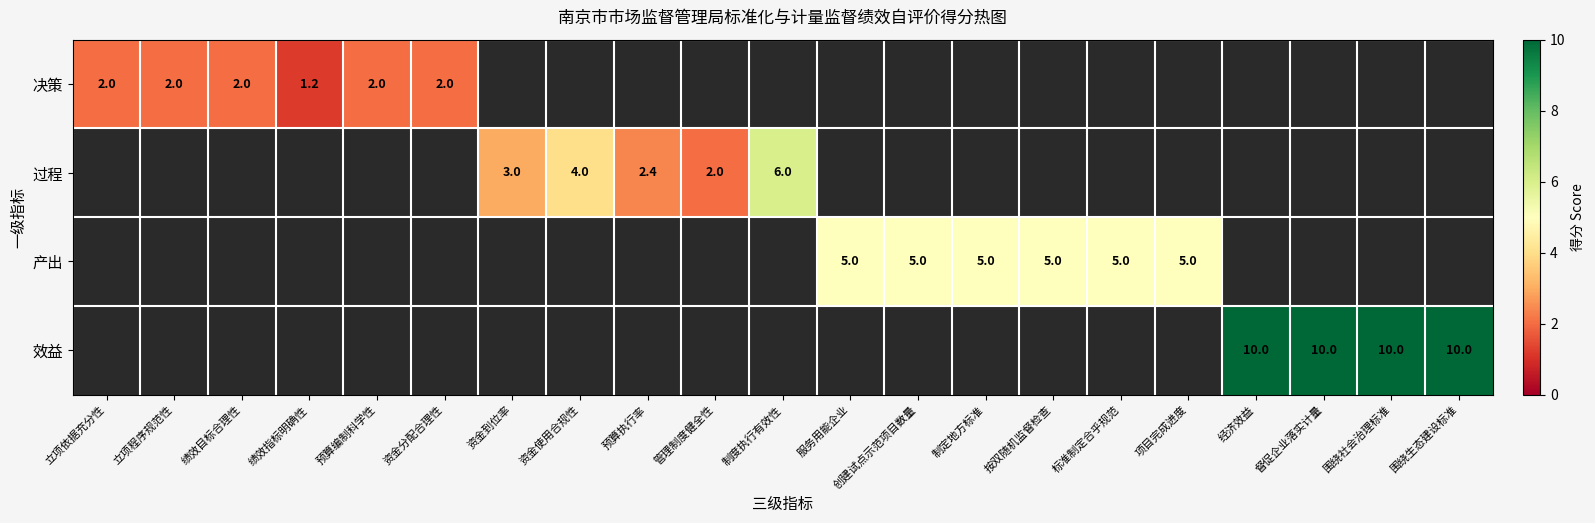

The 产出 series shows 5.0 at 标准制定合乎规范. True or false?

True